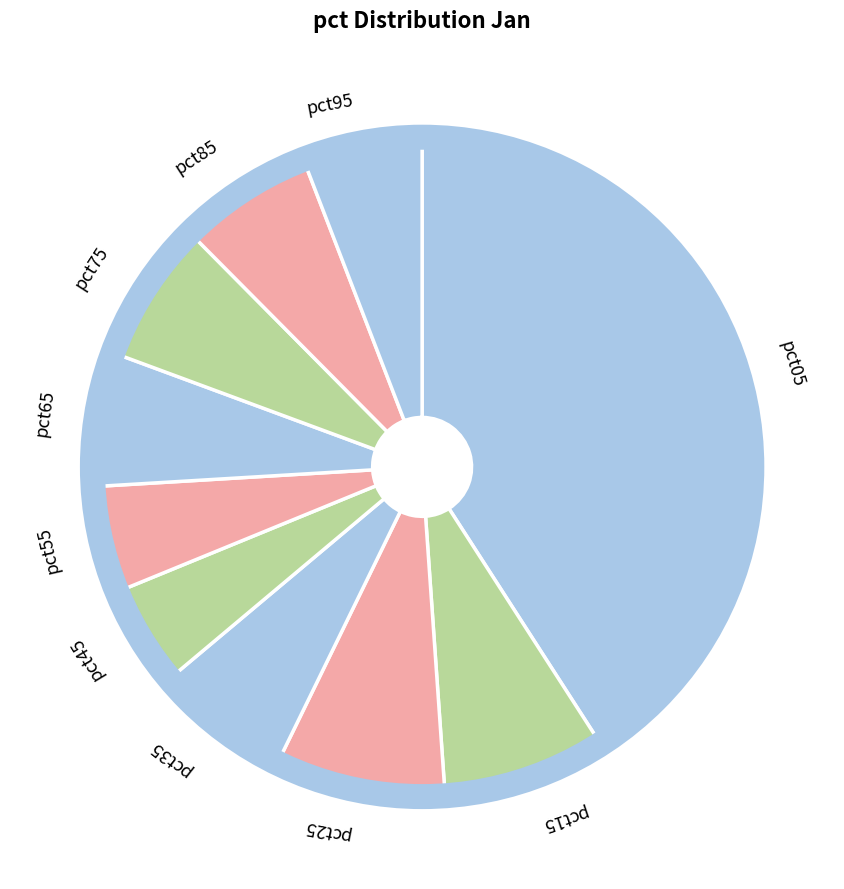

Is it true that pct15 is 22% of the pie?

False